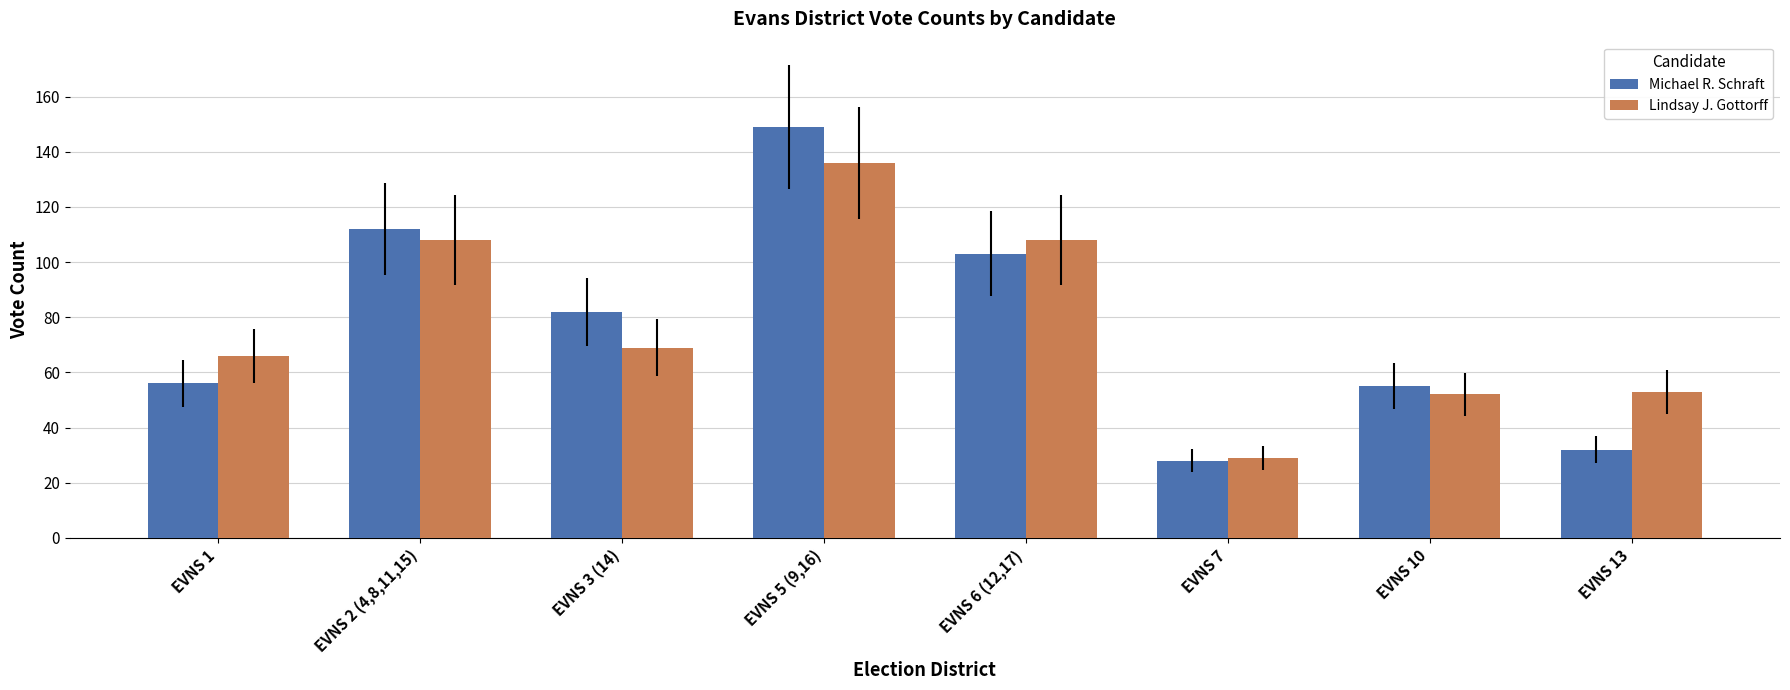

Is it true that Lindsay J. Gottorff equals 6 at EVNS 7?

False